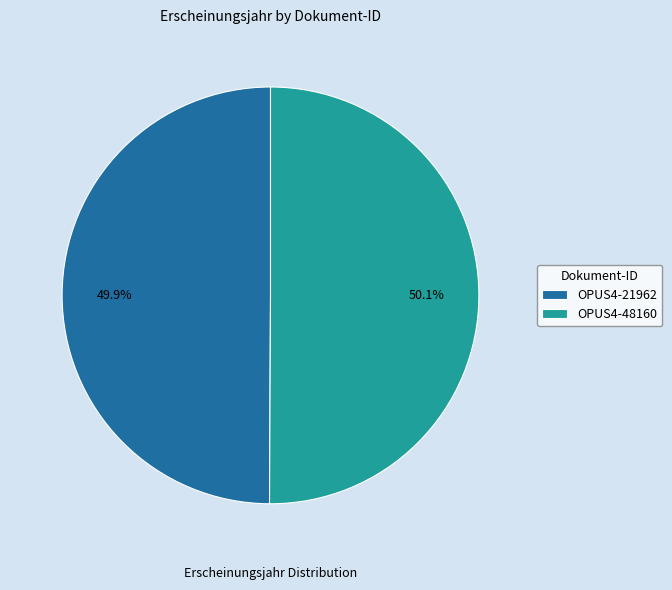

Is there a majority slice in this chart?

Yes